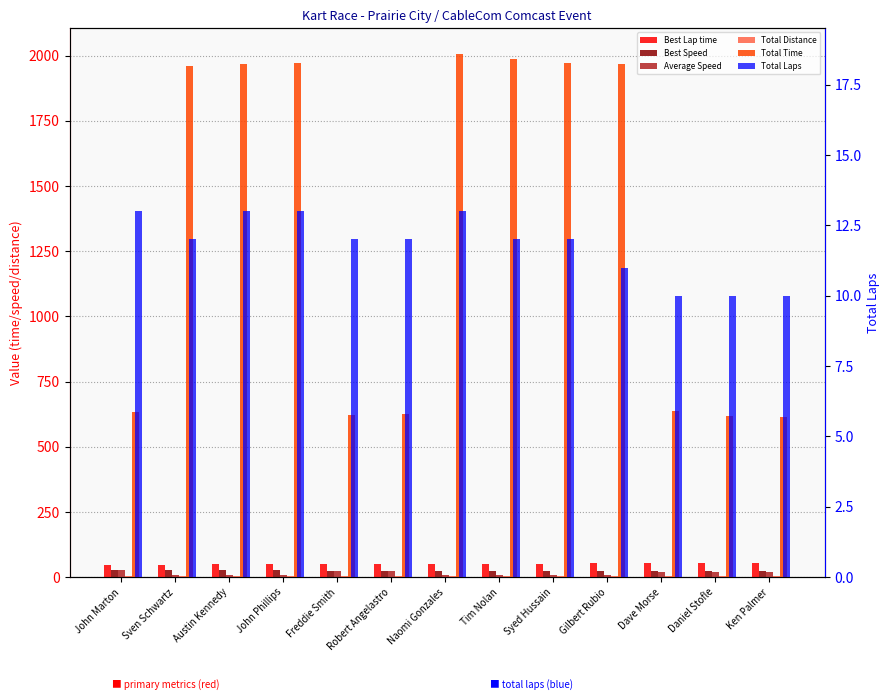

True or false: Best Speed has a value of 22.7 at Daniel Stofle.

True